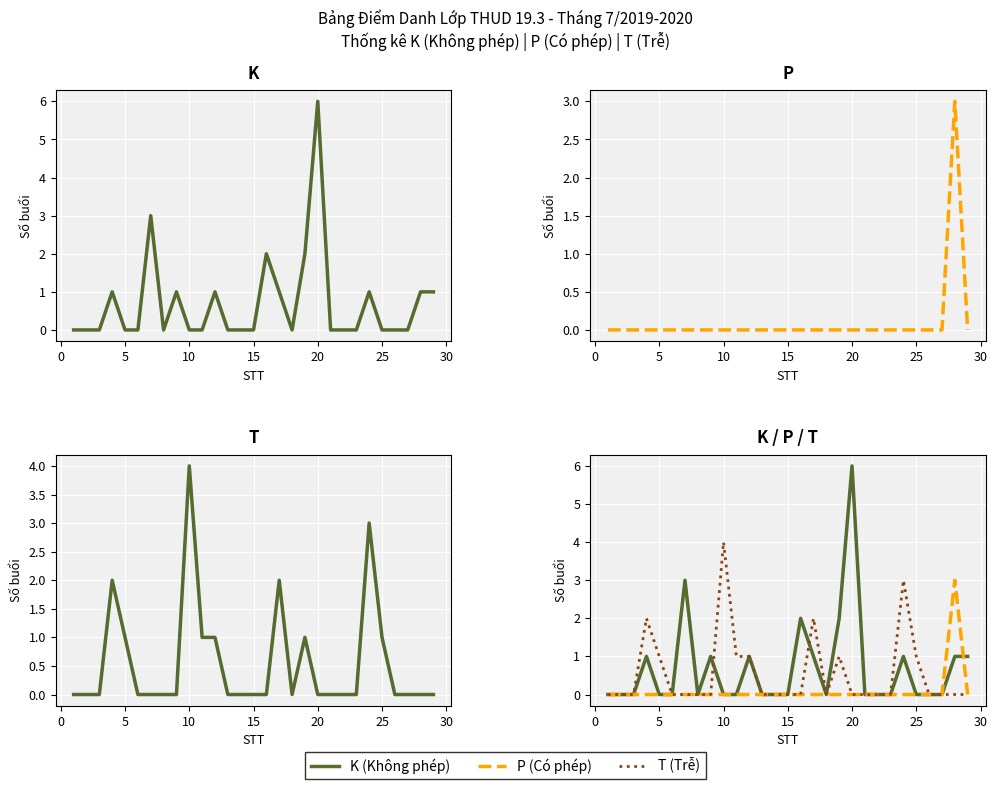

Which series has the largest total across all categories?

K (Không phép)